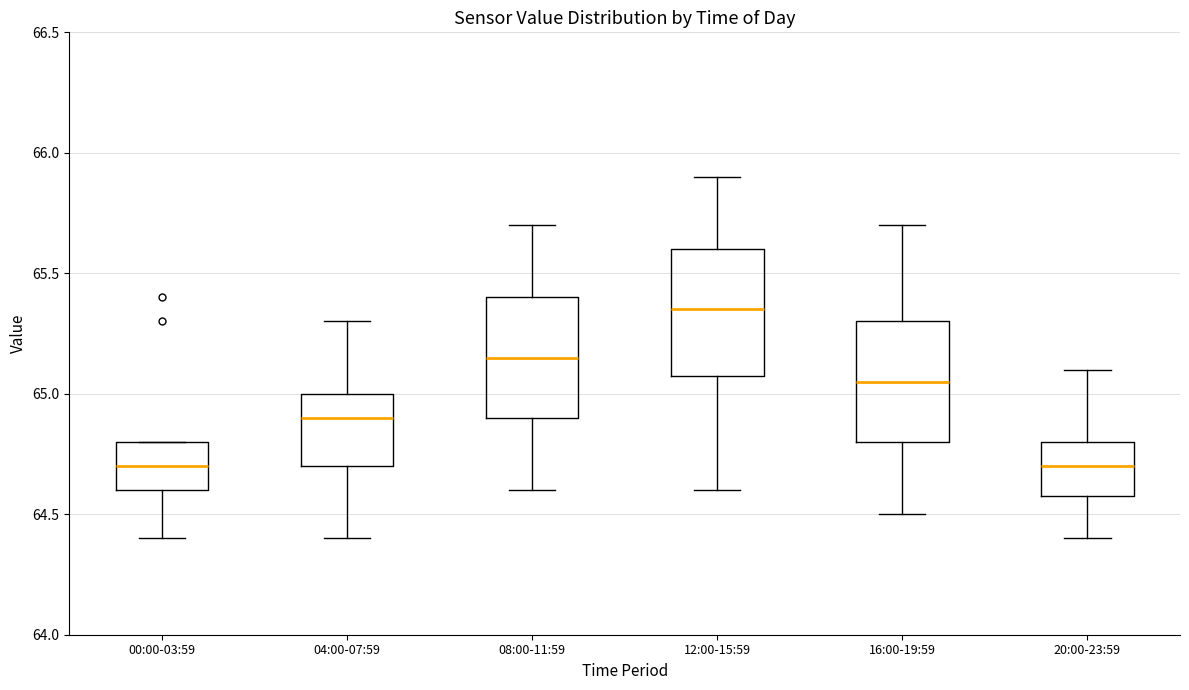

Reading left to right, transcribe this box plot: for each box, give where its median line is, the range the box spans, and where its two whiskers end, as read against the y-axis. The values are not printed on the chart, so give them approximately, as read against the axis.

00:00-03:59: median 64.70, box 64.60 to 64.80, whiskers 64.40 to 64.80
04:00-07:59: median 64.90, box 64.70 to 65.00, whiskers 64.40 to 65.30
08:00-11:59: median 65.15, box 64.90 to 65.40, whiskers 64.60 to 65.70
12:00-15:59: median 65.35, box 65.10 to 65.60, whiskers 64.60 to 65.90
16:00-19:59: median 65.05, box 64.80 to 65.30, whiskers 64.50 to 65.70
20:00-23:59: median 64.70, box 64.60 to 64.80, whiskers 64.40 to 65.10